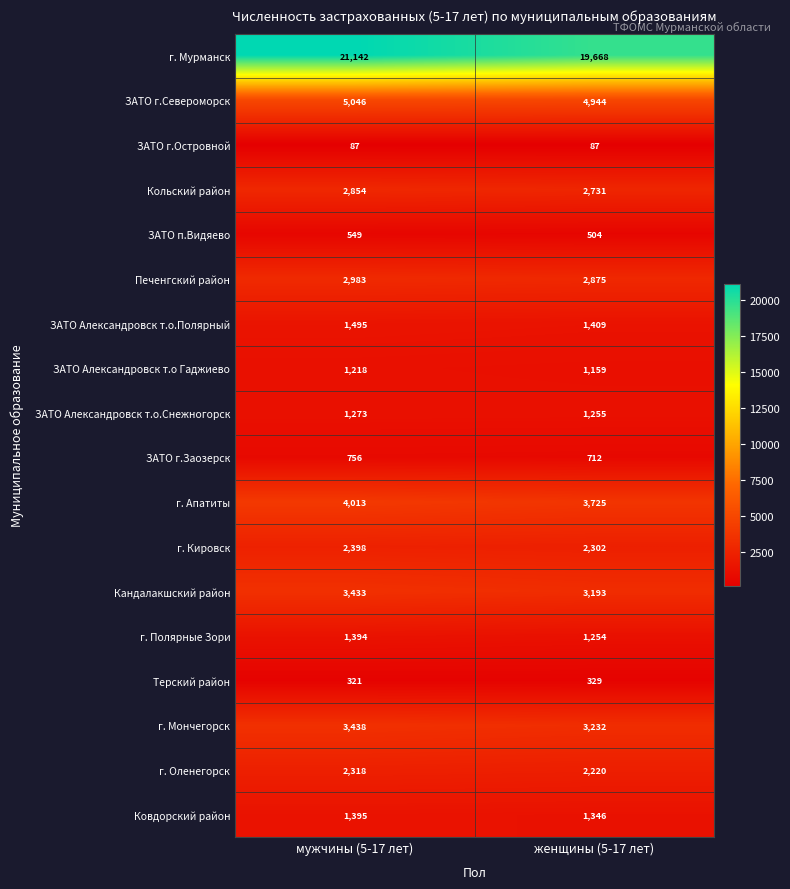

At how many categories does at least one series exceed 1332?

2